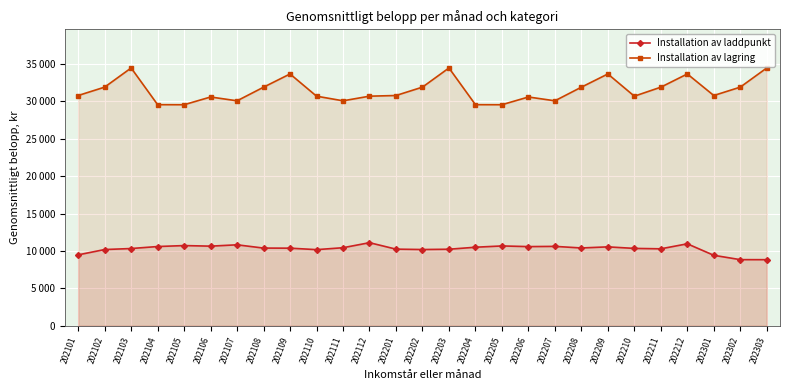

Reading left to right, what are all the values shown in this chart?

Installation av laddpunkt: 9474	10185	10320	10587	10715	10638	10818	10379	10368	10172	10428	11102	10238	10187	10226	10494	10666	10578	10608	10395	10542	10337	10282	10951	9414	8833	8829
Installation av lagring: 30786	31907	34470	29561	29554	30588	30078	31900	33669	30696	30078	30696	30786	31907	34470	29561	29554	30588	30078	31900	33669	30696	31900	33669	30786	31907	34470